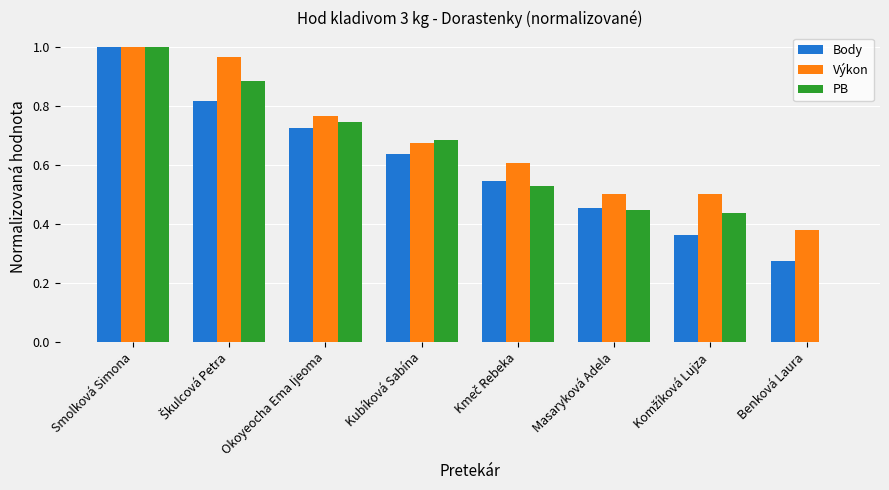

Which series changed the most between Smolková Simona and Kubíková Sabína?

Body